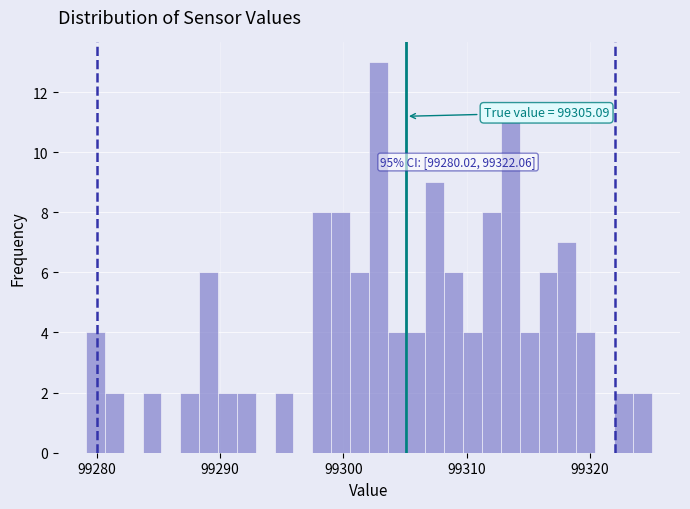

Around what value on the x-axis is the tallest bar? Give the approximate position of its centre, as read against the axis.

99303